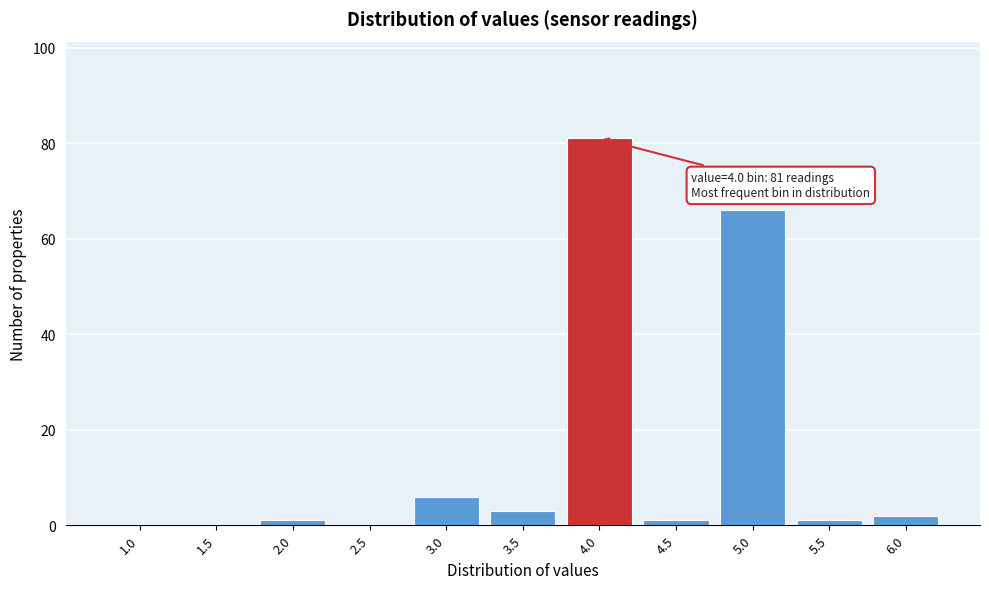

Reading left to right, transcribe all the data shown in this chart.

1.0=0	1.5=0	2.0=1	2.5=0	3.0=6	3.5=3	4.0=81	4.5=1	5.0=66	5.5=1	6.0=2